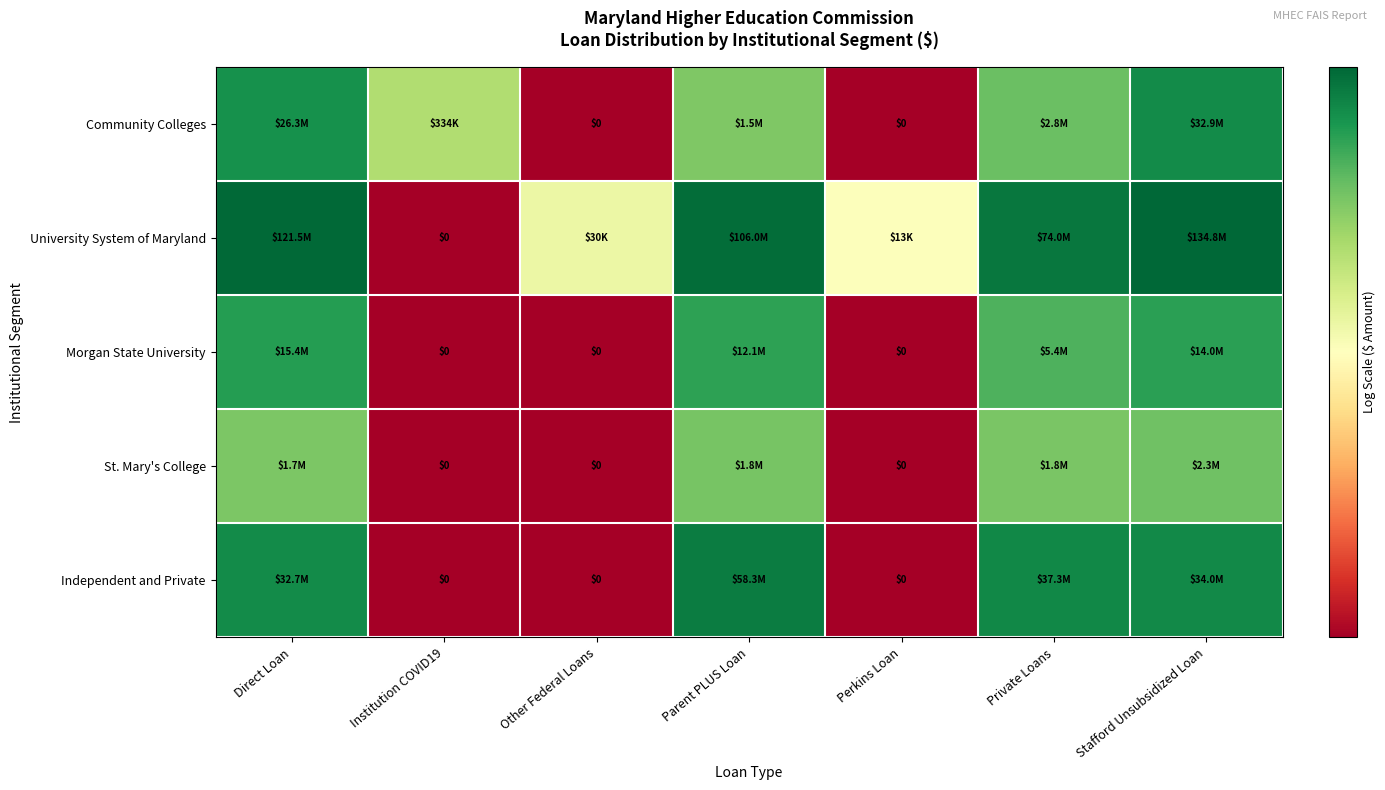

The value of St. Mary's College at Other Federal Loans is 4.7. True or false?

False